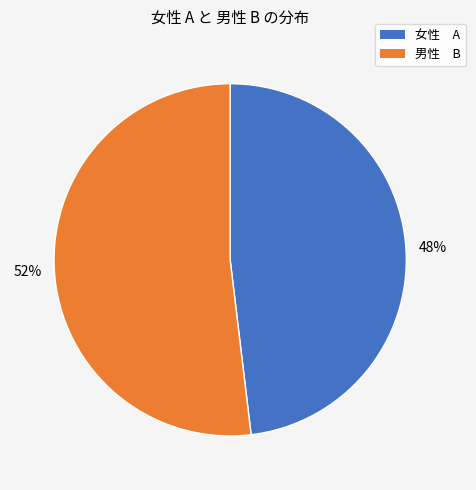

What is the largest slice in the pie chart?

男性 B